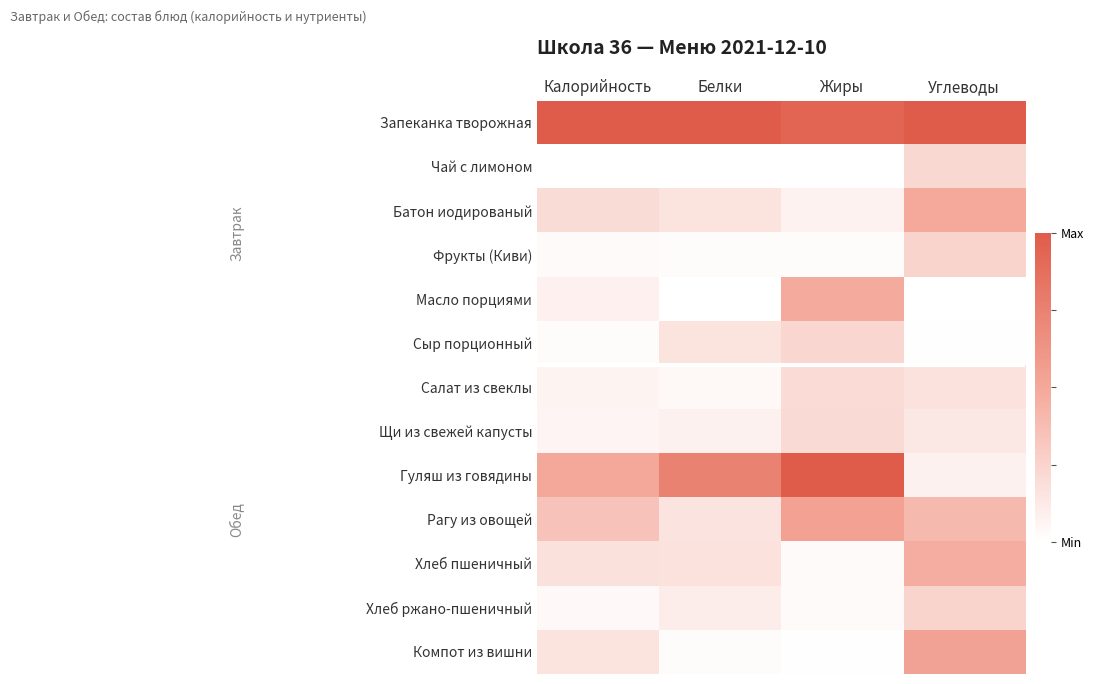

Reading left to right, what are all the values shown in this chart?

Запеканка творожная: Калорийность=1.0	Белки=1.0	Жиры=0.9	Углеводы=1.0
Чай с лимоном: Калорийность=0.0	Белки=0.0	Жиры=0.0	Углеводы=0.2
Батон иодированый: Калорийность=0.2	Белки=0.2	Жиры=0.1	Углеводы=0.5
Фрукты (Киви): Калорийность=0.0	Белки=0.0	Жиры=0.0	Углеводы=0.2
Масло порциями: Калорийность=0.1	Белки=0.0	Жиры=0.5	Углеводы=0.0
Сыр порционный: Калорийность=0.0	Белки=0.2	Жиры=0.2	Углеводы=0.0
Салат из свеклы: Калорийность=0.1	Белки=0.0	Жиры=0.2	Углеводы=0.2
Щи из свежей капусты: Калорийность=0.1	Белки=0.1	Жиры=0.2	Углеводы=0.1
Гуляш из говядины: Калорийность=0.5	Белки=0.7	Жиры=1.0	Углеводы=0.1
Рагу из овощей: Калорийность=0.3	Белки=0.2	Жиры=0.5	Углеводы=0.4
Хлеб пшеничный: Калорийность=0.2	Белки=0.2	Жиры=0.0	Углеводы=0.5
Хлеб ржано-пшеничный: Калорийность=0.0	Белки=0.1	Жиры=0.0	Углеводы=0.2
Компот из вишни: Калорийность=0.2	Белки=0.0	Жиры=0.0	Углеводы=0.5